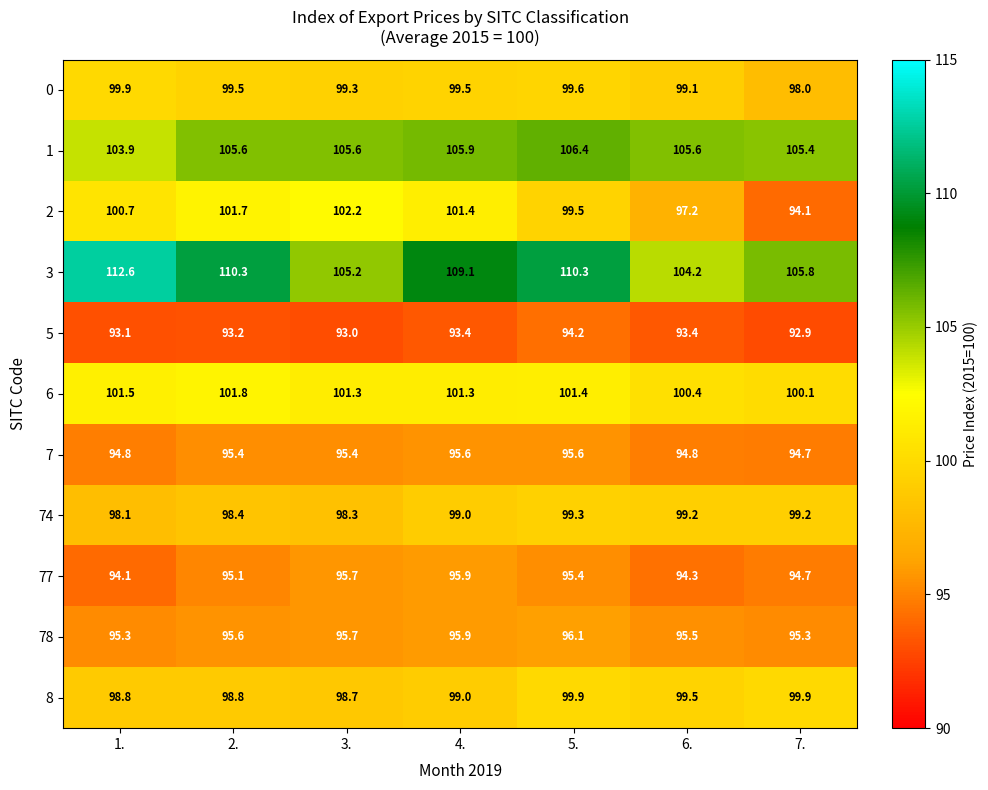

True or false: 77 has a value of 143.0 at 4..

False